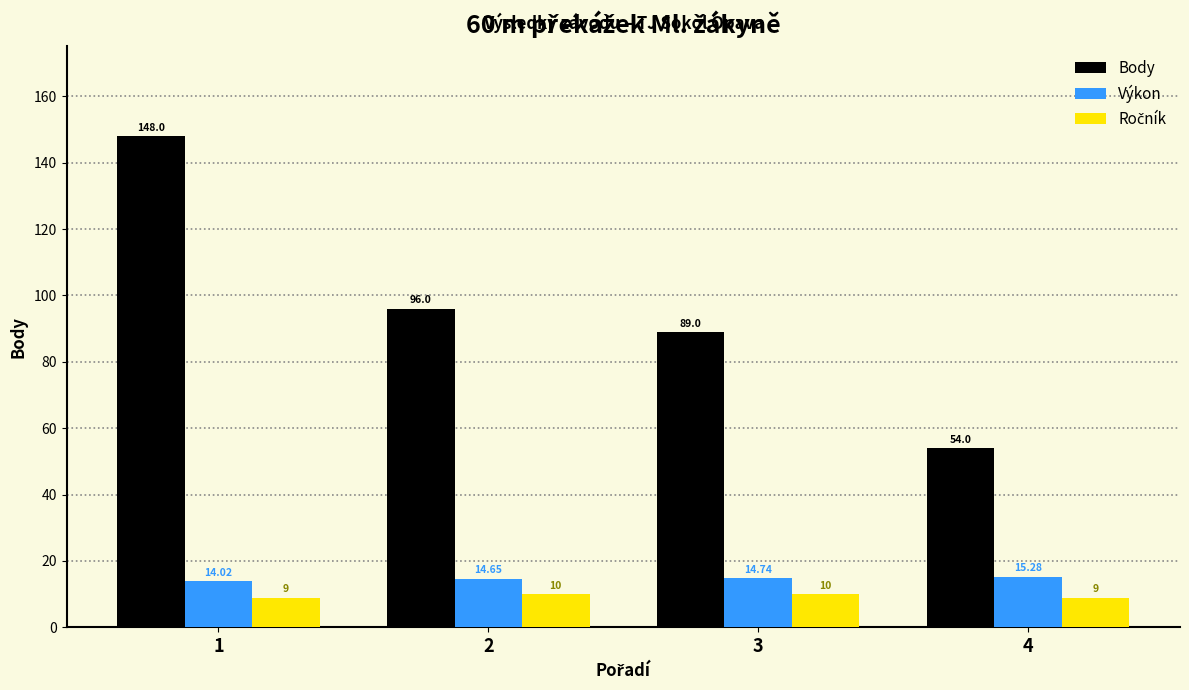

What is the difference between the maximum and minimum values in the Body series?

94.0